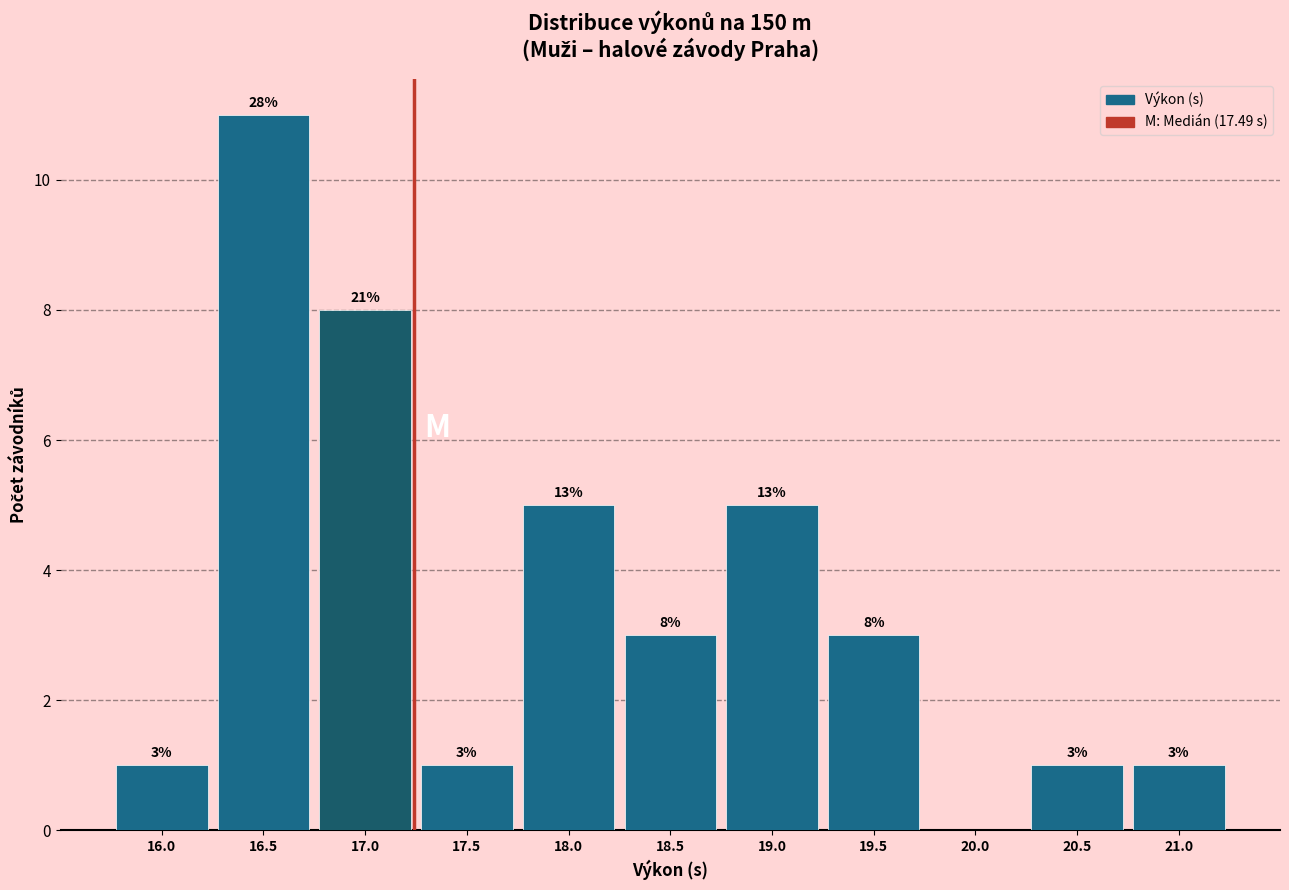

Reading right to left, what are all the values shown in this chart?

21.0=1	20.5=1	20.0=0	19.5=3	19.0=5	18.5=3	18.0=5	17.5=1	17.0=8	16.5=11	16.0=1